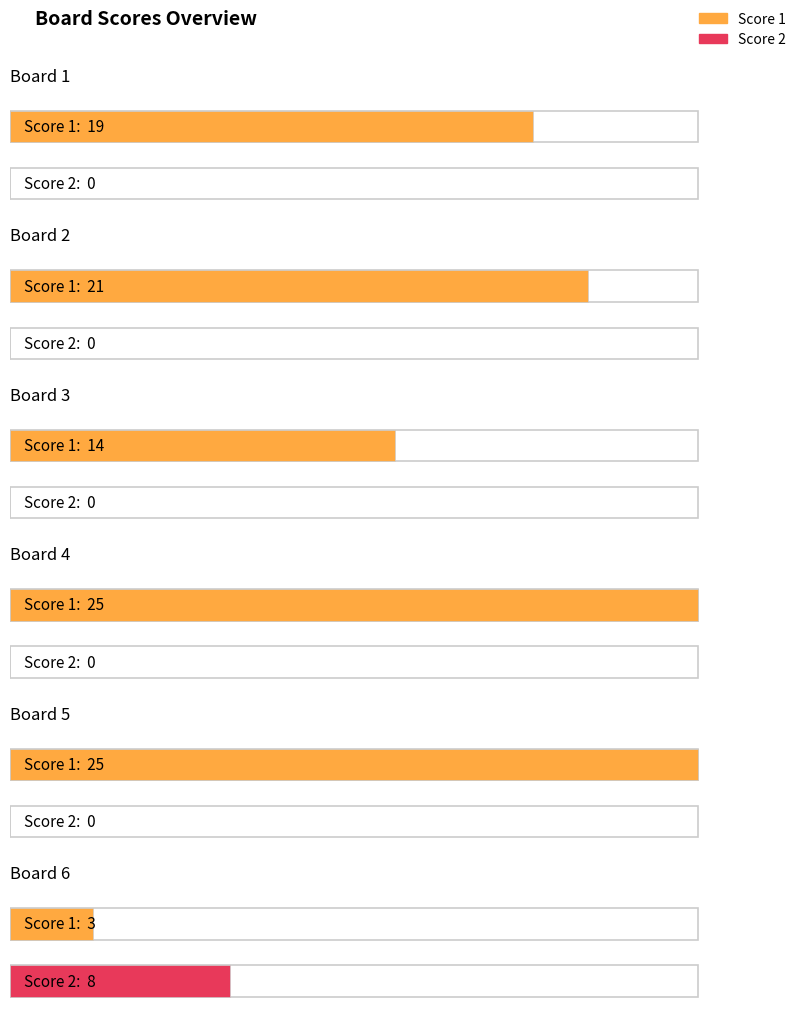

Between Board 2 and Board 5, which is larger?

Board 5